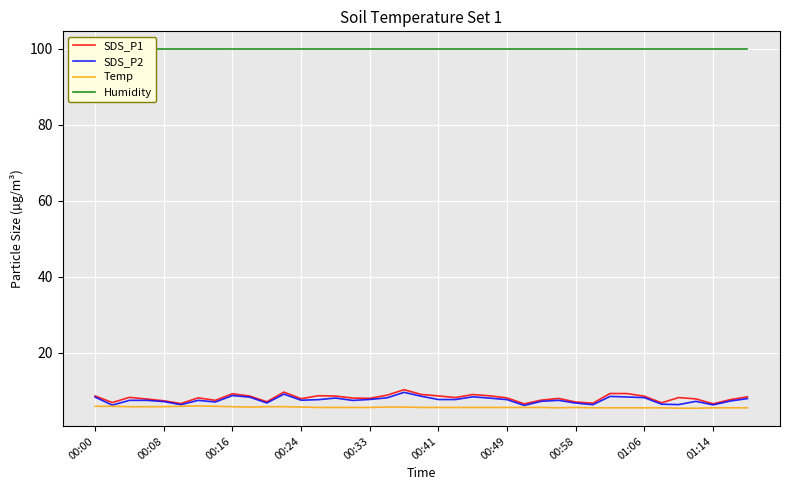

What is the minimum value shown in the chart?

5.4